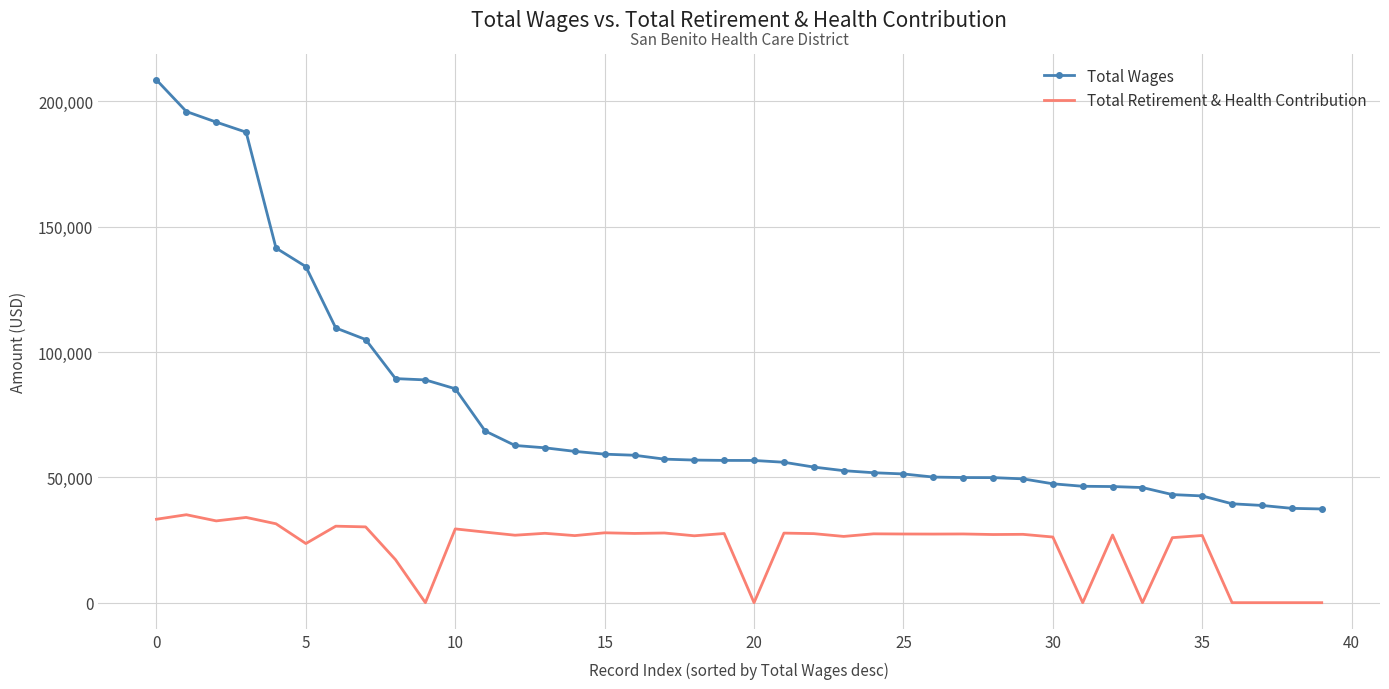

Which series has the widest spread of values?

Total Wages